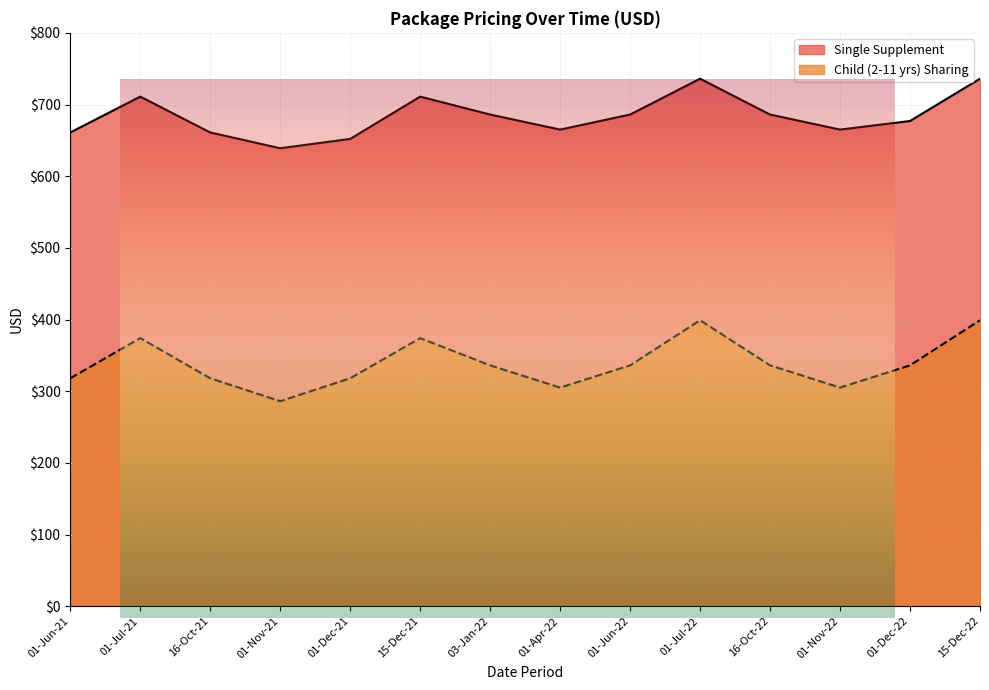

At which label is Child (2-11 yrs) Sharing closest to 342?

03-Jan-22